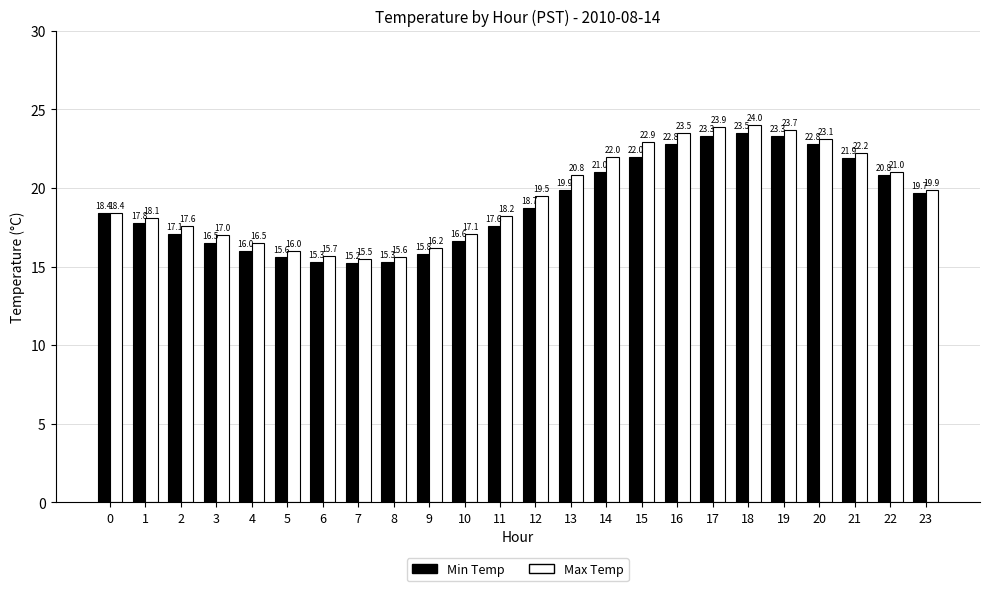

What is the approximate value of Min Temp at 6?

15.3